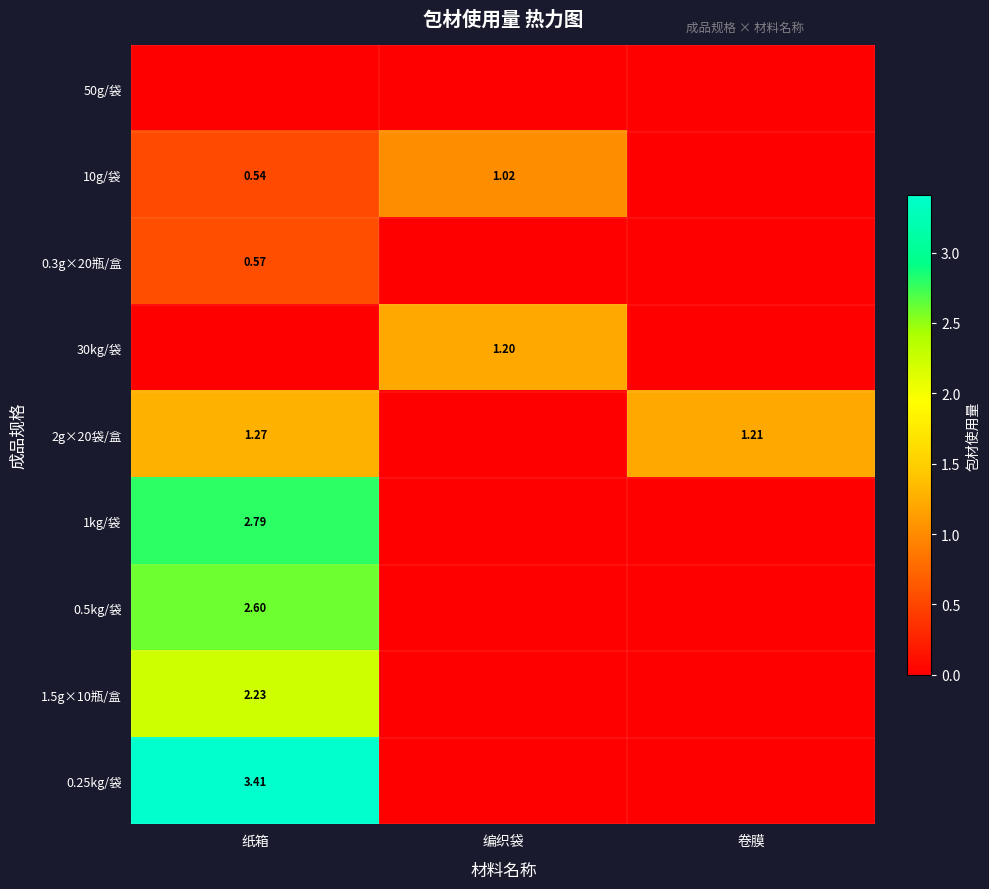

The value of 0.25kg/袋 at 编织袋 is 0.0. True or false?

True